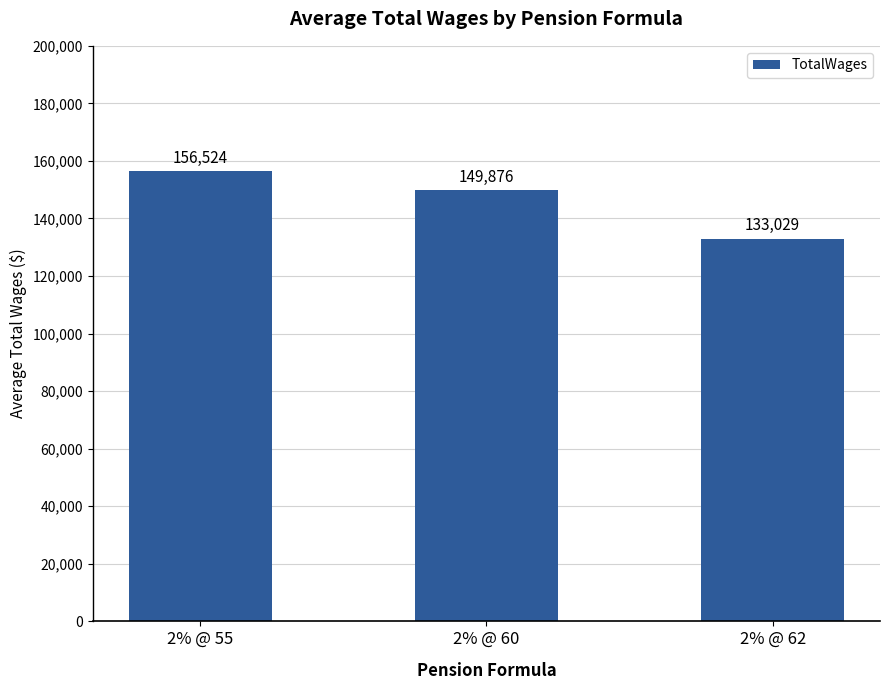

The chart shows a value of 189923 at 2% @ 62. True or false?

False